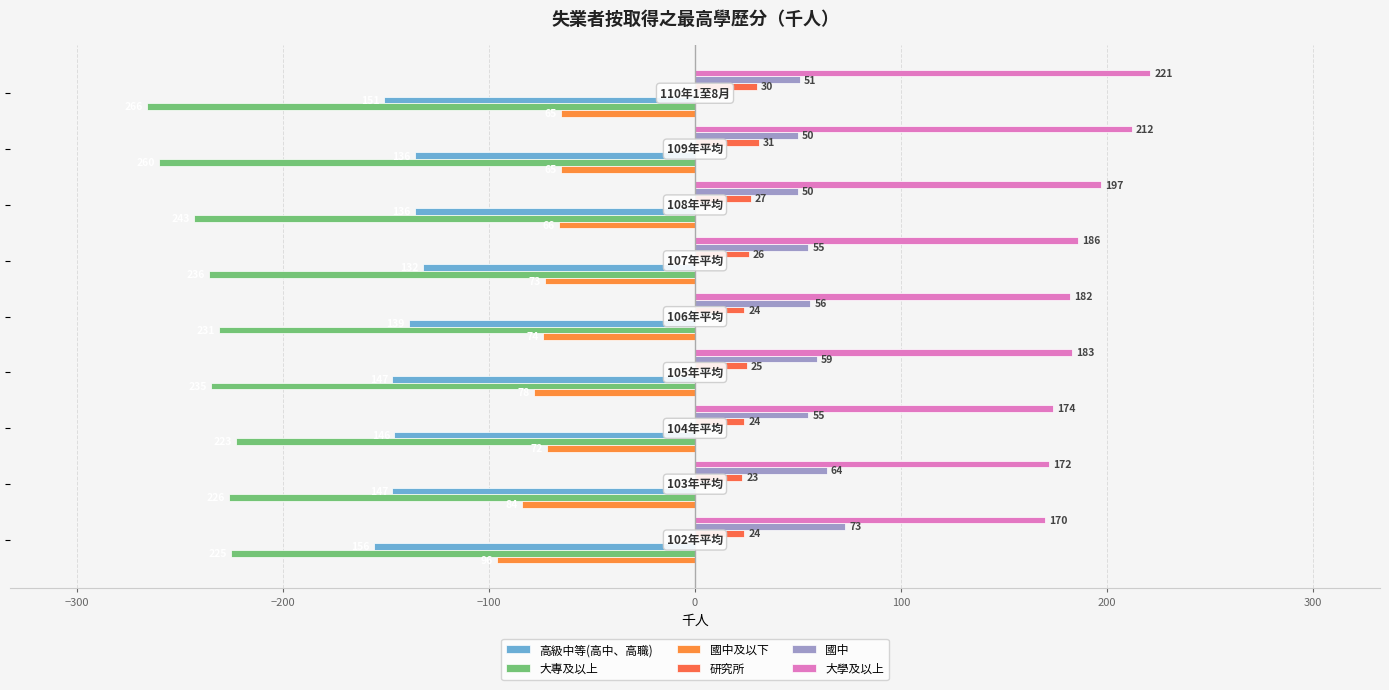

How many values in the 國中及以下 series are below -73?

4